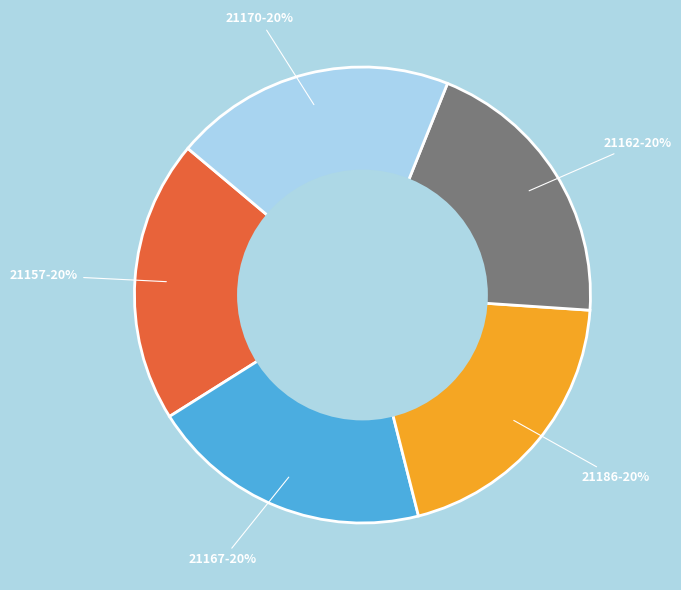

To the nearest percent, what is the average slice percentage?

20%